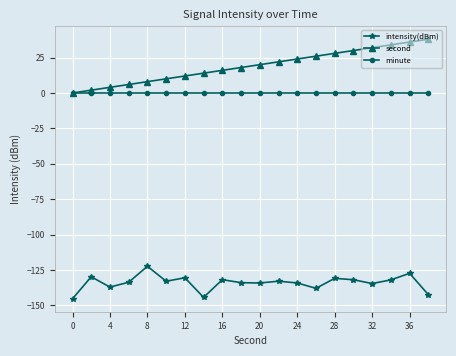

True or false: minute and intensity(dBm) cross at least once.

False